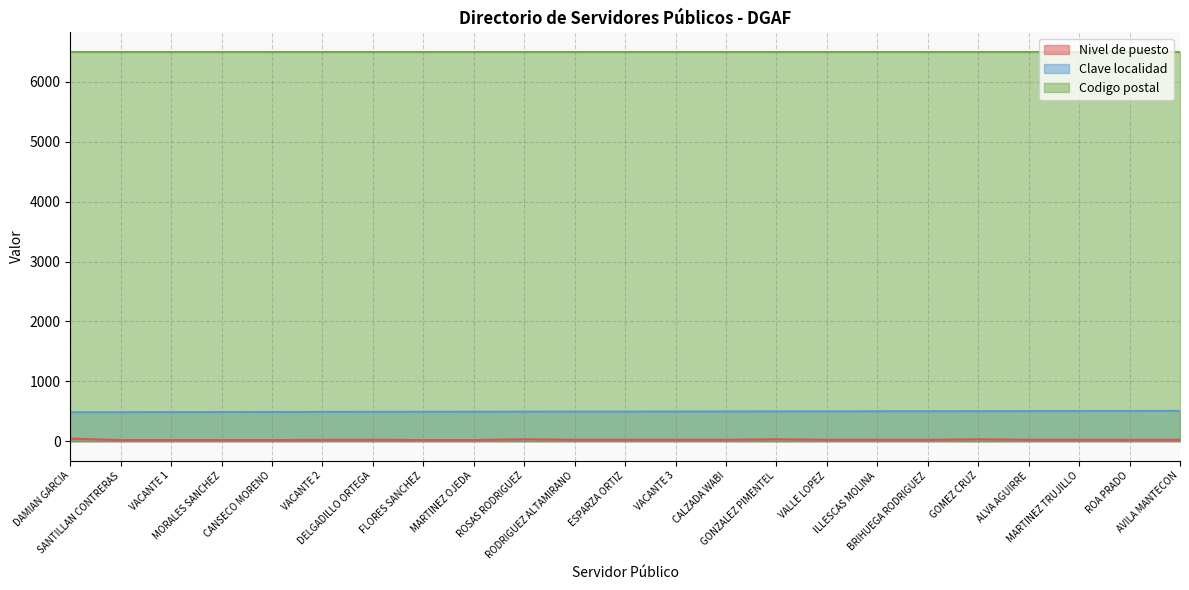

Which series has the largest total across all categories?

Codigo postal